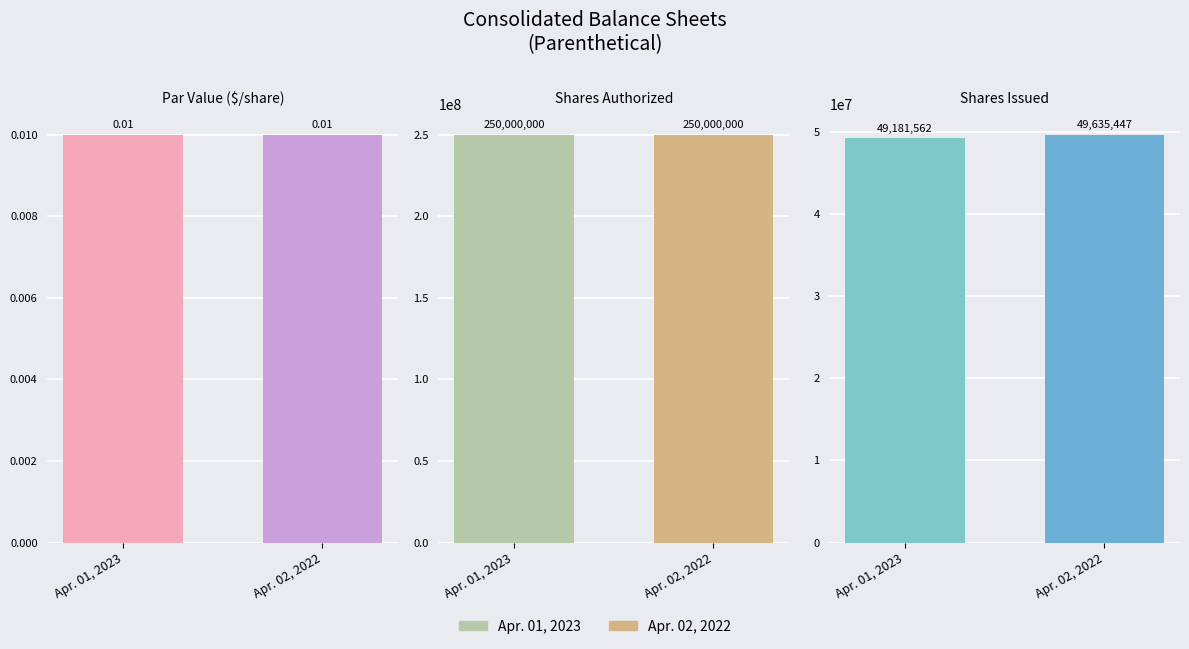

What are all the series names shown in the legend?

Apr. 01, 2023, Apr. 02, 2022